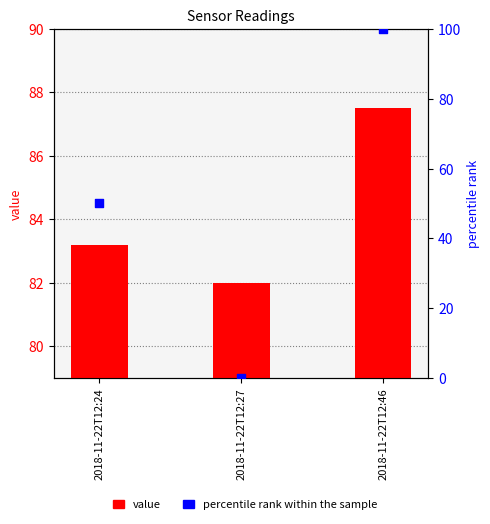

Which series has the largest total across all categories?

value